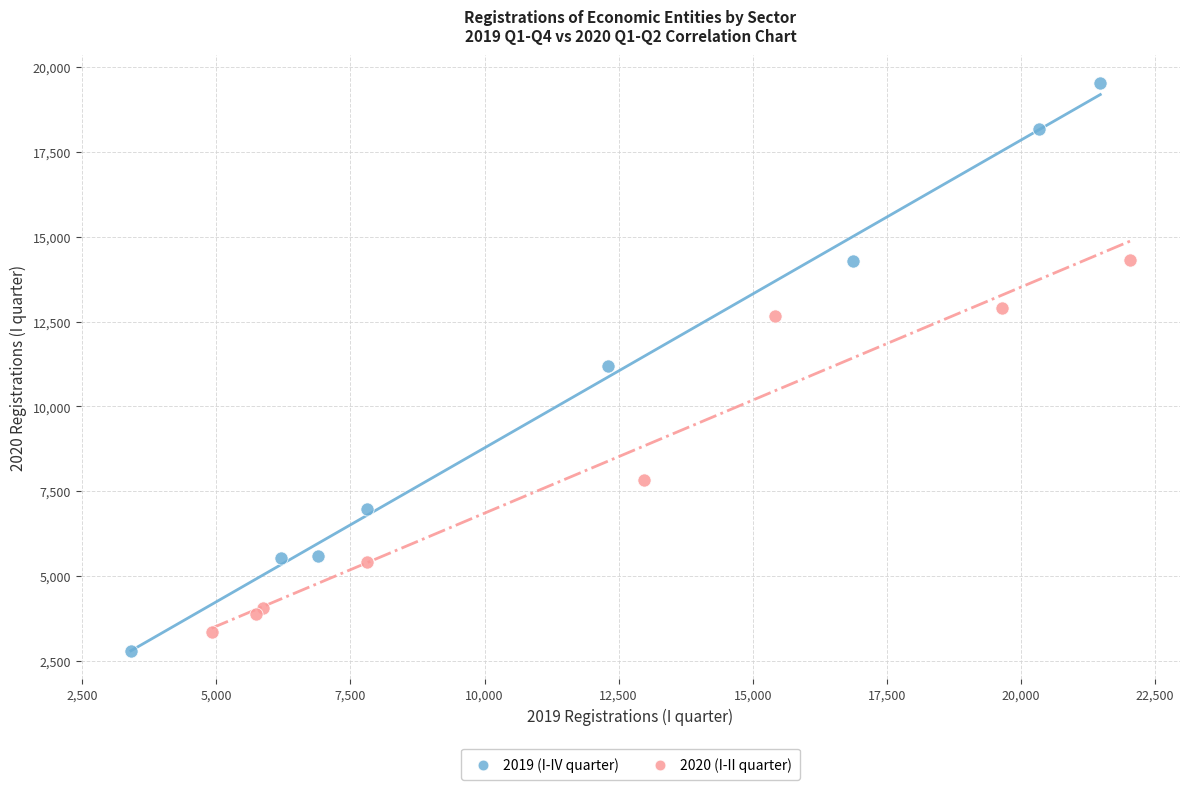

Which series has the widest spread of Y values?

2019 (I-IV quarter)